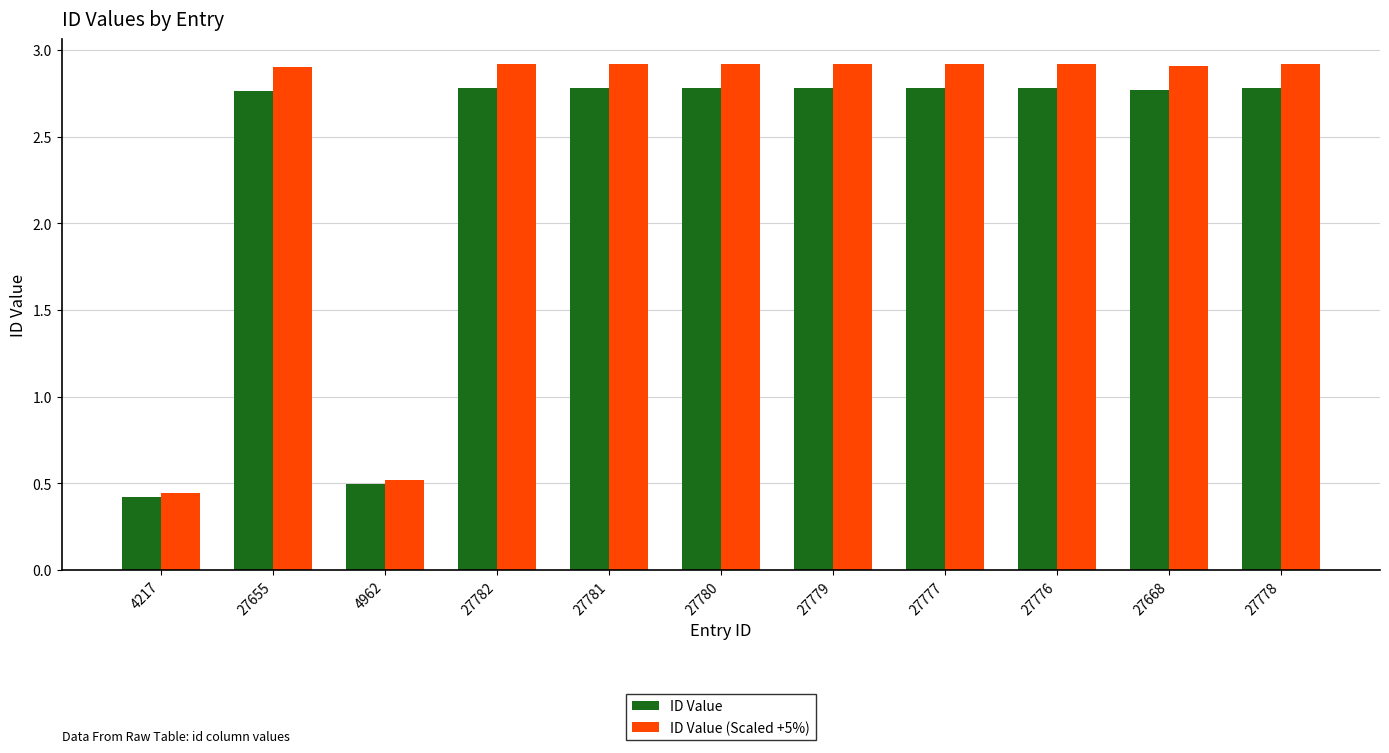

What is the value of the ID Value (Scaled +5%) bar at the 7th from the left?

2.9